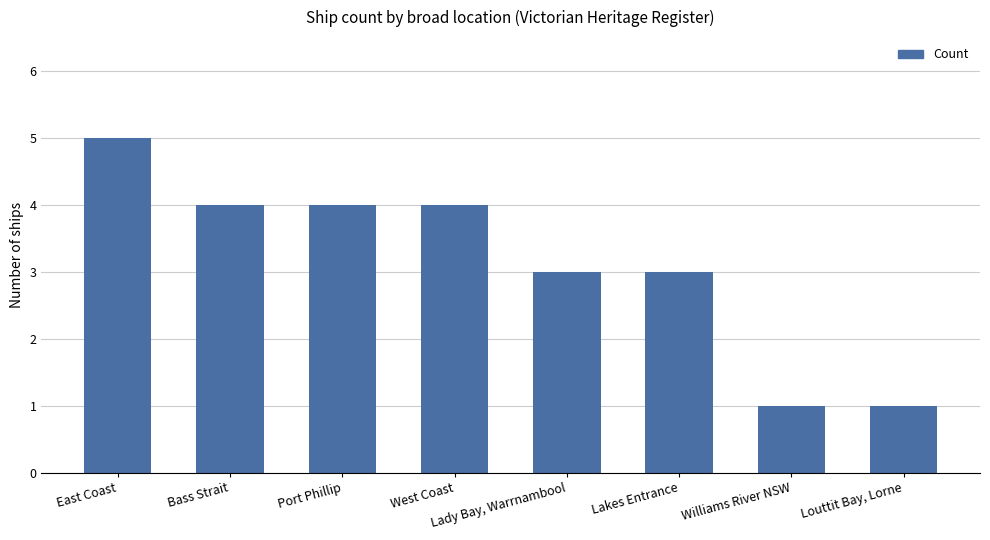

What value does the data have at East Coast?

5